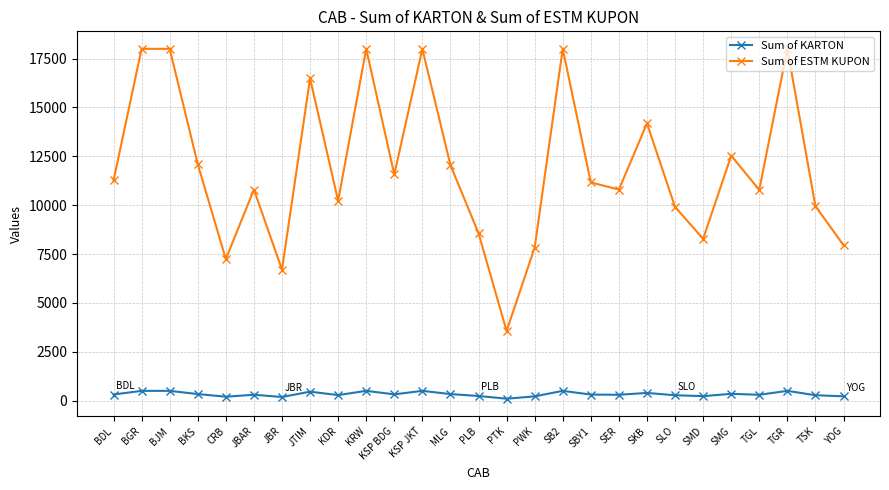

True or false: Sum of ESTM KUPON has more than 2 points higher than both neighbors.

True